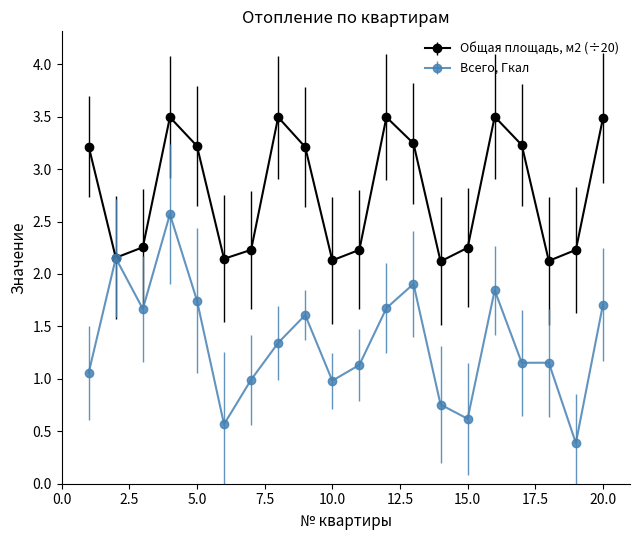

Does the chart display data point markers on the line(s)?

Yes